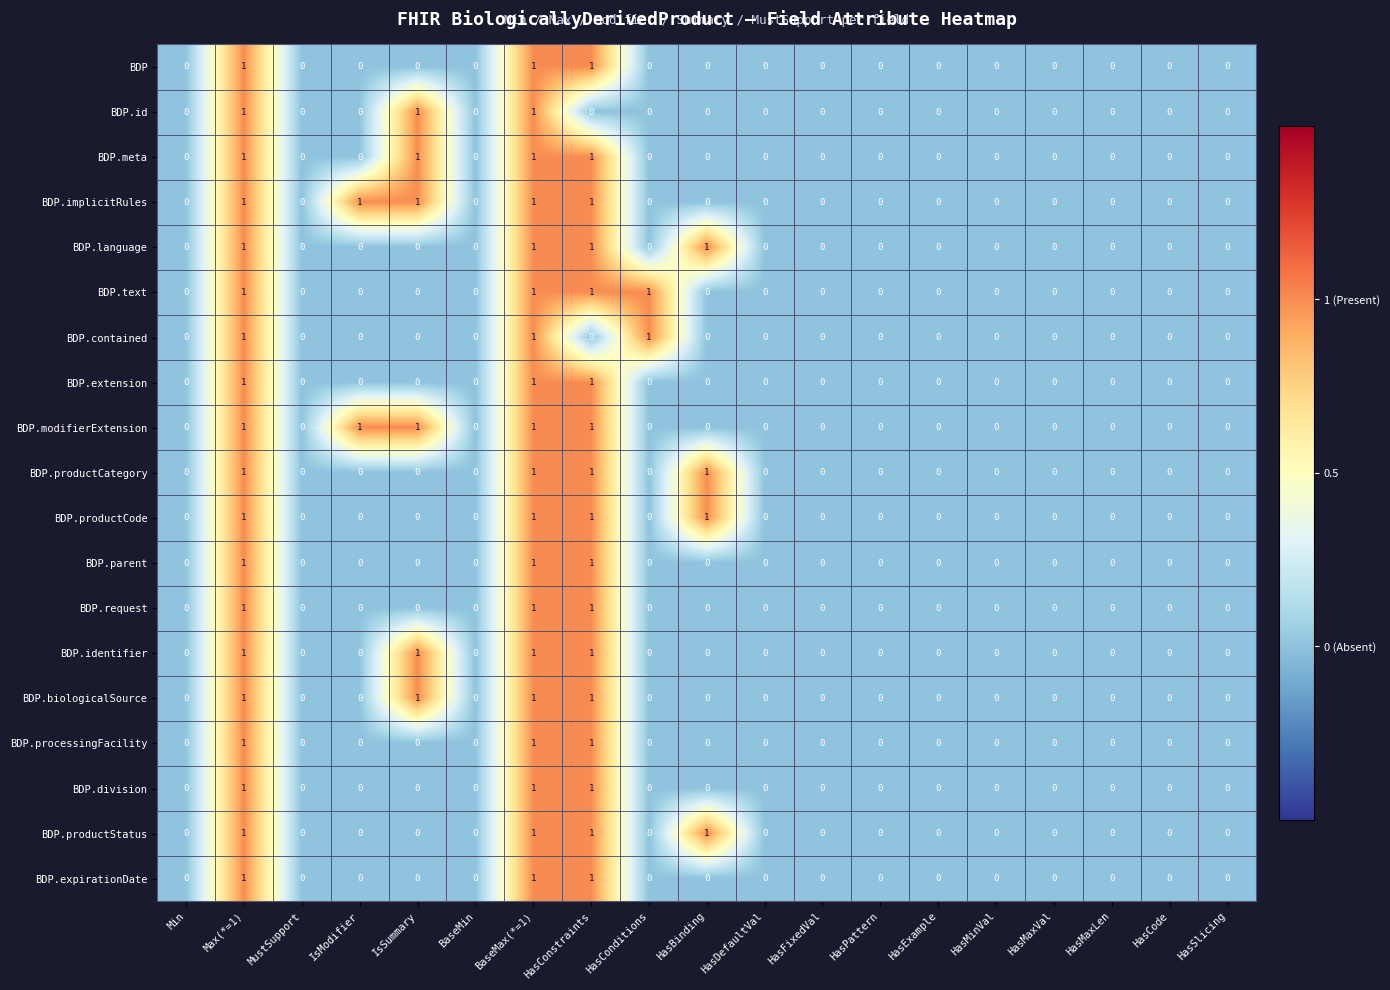

Count the BDP.biologicalSource values in the range 0 to 1.

19